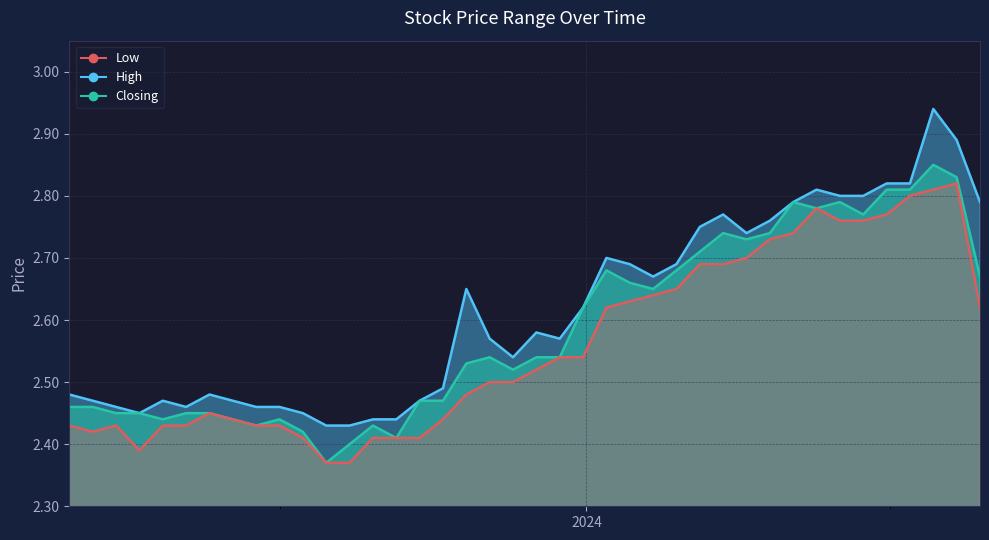

Which series has the largest total across all categories?

High